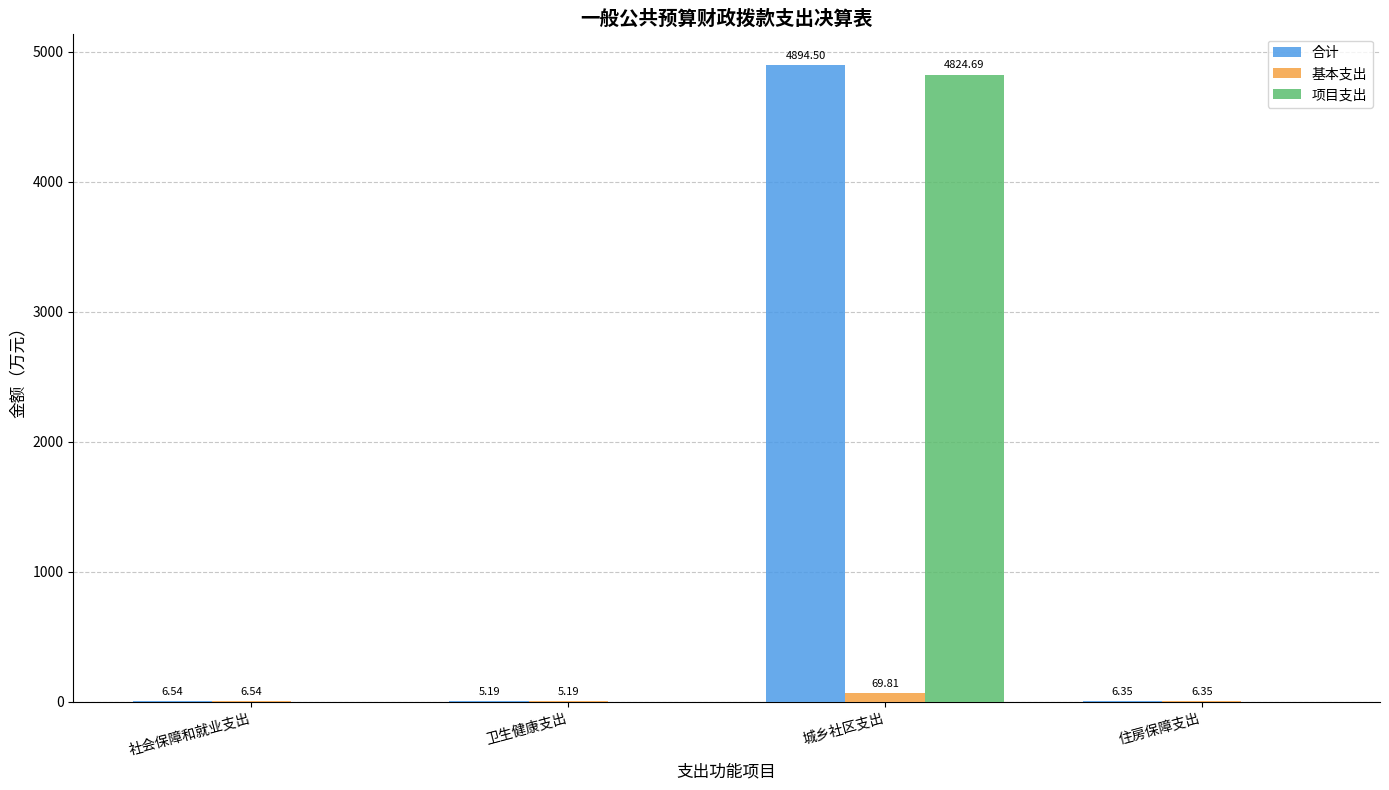

Is the value of 合计 at 卫生健康支出 greater than the value of 项目支出 at 住房保障支出?

Yes